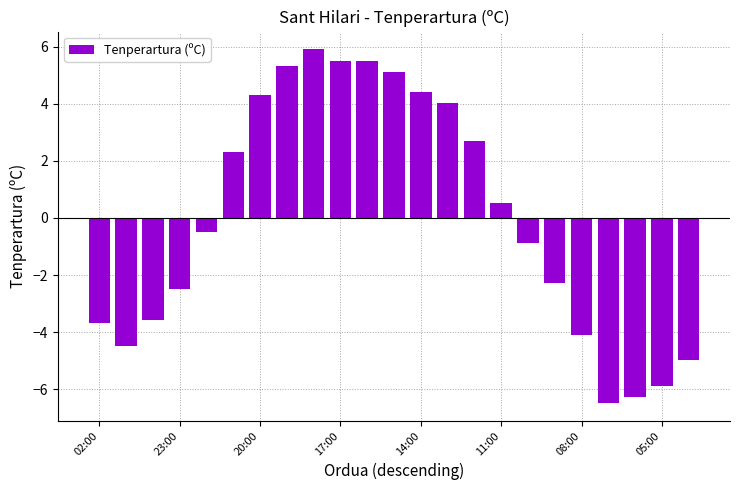

Reading right to left, extract all data points from this chart.

-5.0	-5.9	-6.3	-6.5	-4.1	-2.3	-0.9	0.5	2.7	4.0	4.4	5.1	5.5	5.5	5.9	5.3	4.3	2.3	-0.5	-2.5	-3.6	-4.5	-3.7